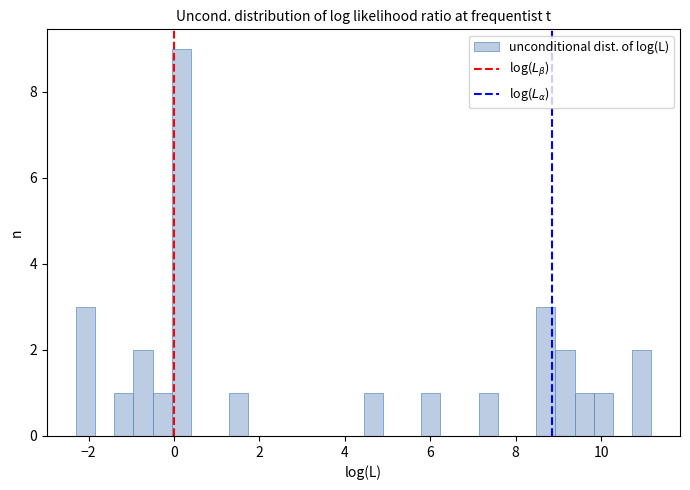

Around what value on the x-axis is the tallest bar? Give the approximate position of its centre, as read against the axis.

0.2